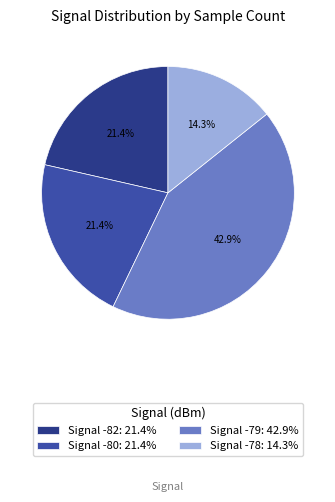

Approximately how many times larger is the value at Signal -80: 21.4% compared to Signal -82: 21.4%?

1.0